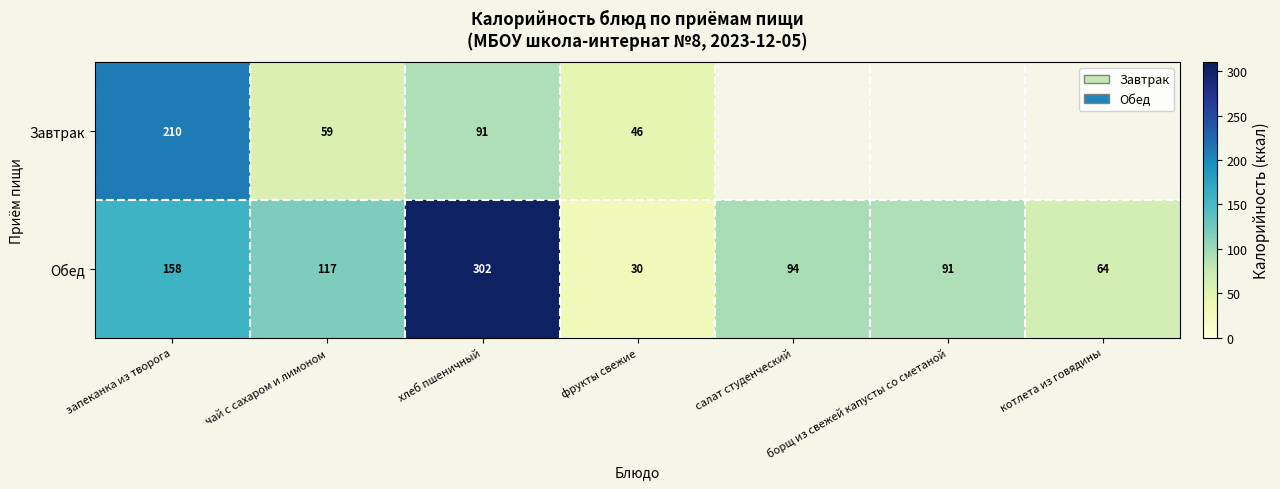

Read the Обед value at чай с сахаром и лимоном, to the nearest 5.

115